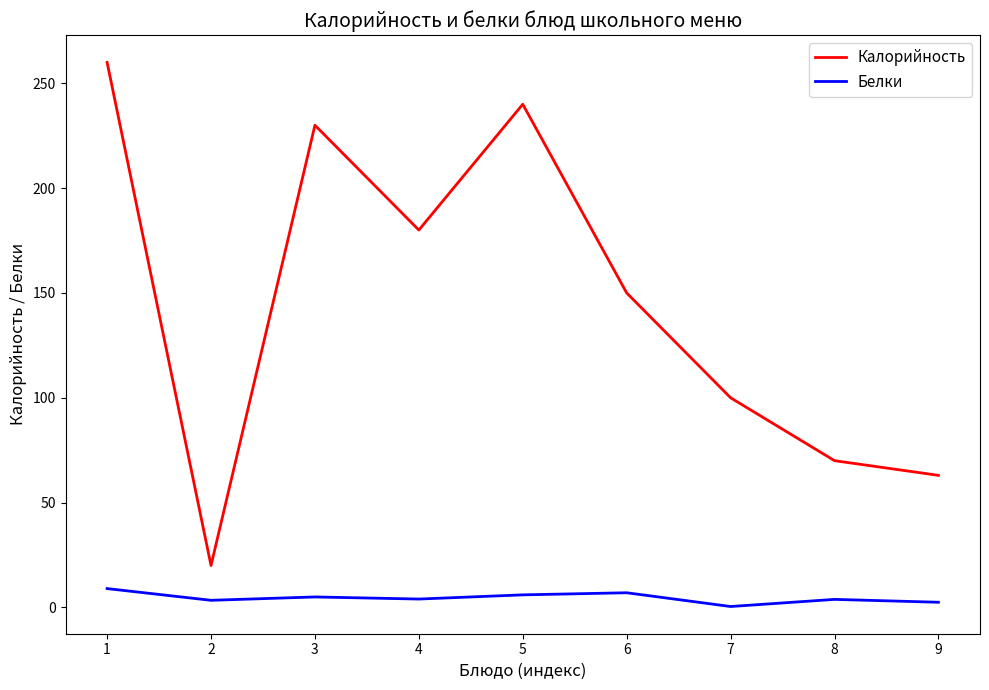

Rank the series at 7 from highest to lowest value.

Калорийность, Белки